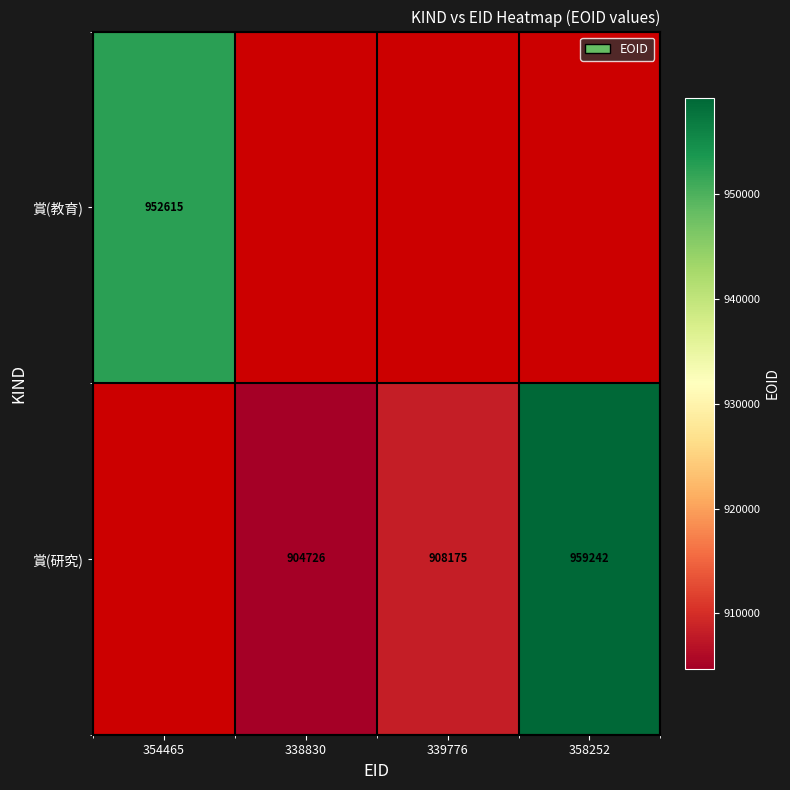

The value of 賞(研究) at 358252 is 959242. True or false?

True